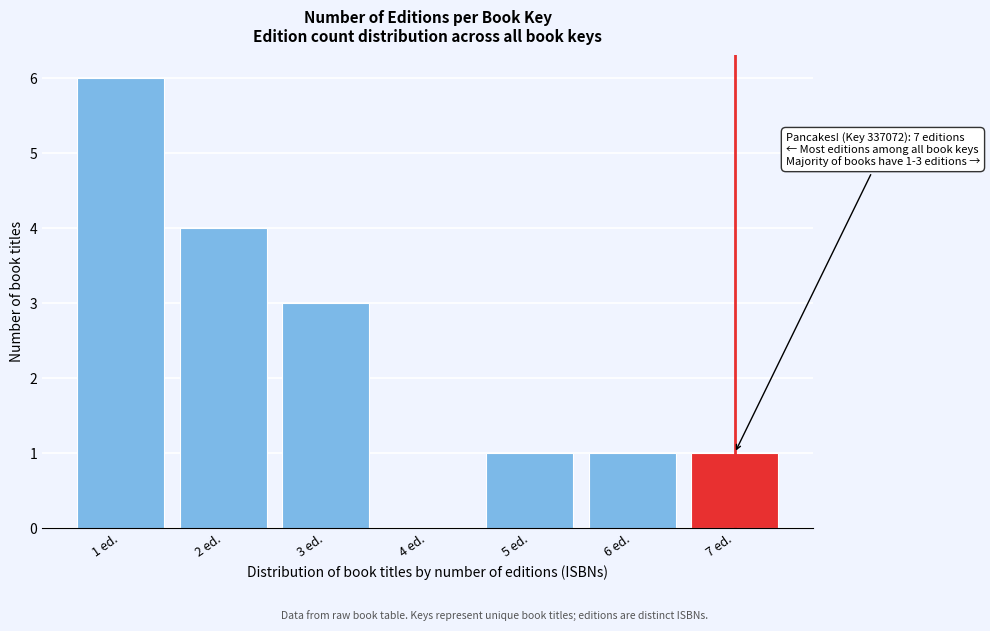

Reading left to right, transcribe all the data shown in this chart.

1 ed.=6	2 ed.=4	3 ed.=3	4 ed.=0	5 ed.=1	6 ed.=1	7 ed.=1